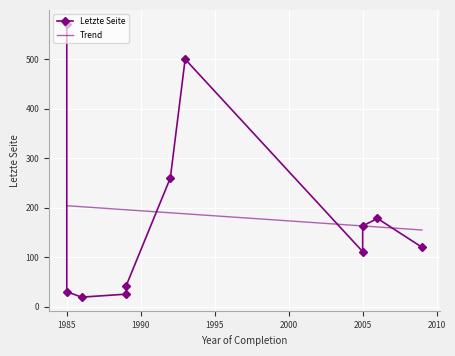

True or false: the data shows 873 at 1985.

False